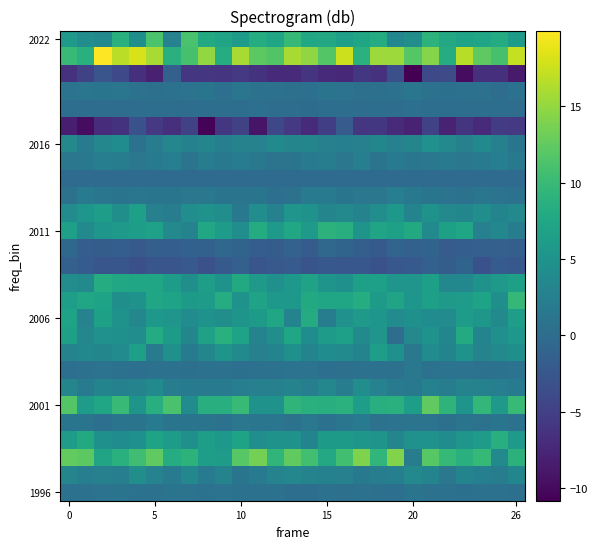

At which category is the sum across all series the highest?

21